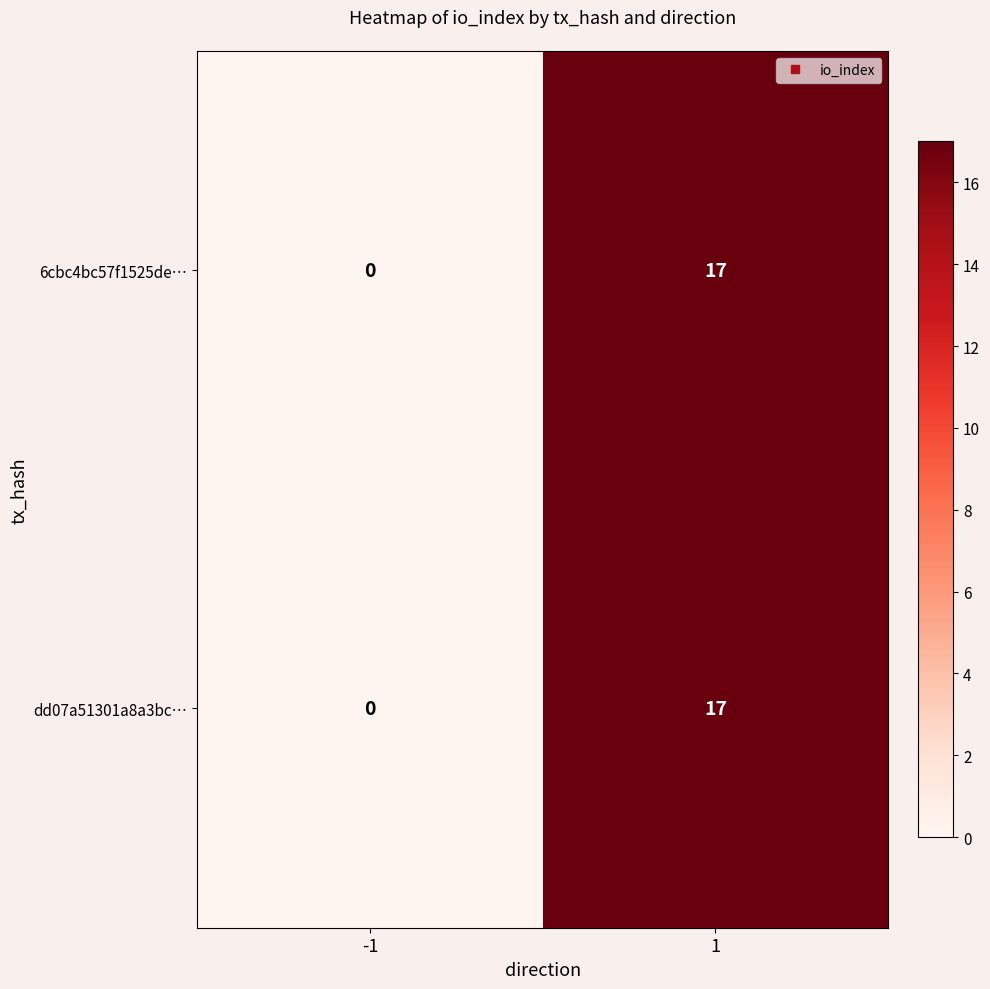

Is the value of 6cbc4bc57f1525de… at -1 greater than the value of dd07a51301a8a3bc… at 1?

No